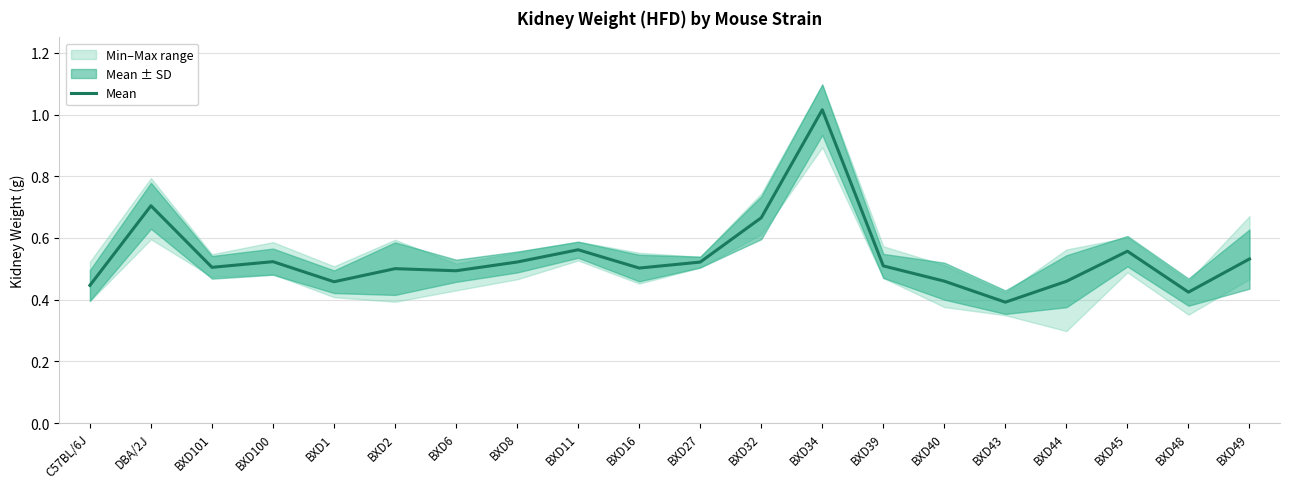

Which category has the highest value across all series?

BXD34